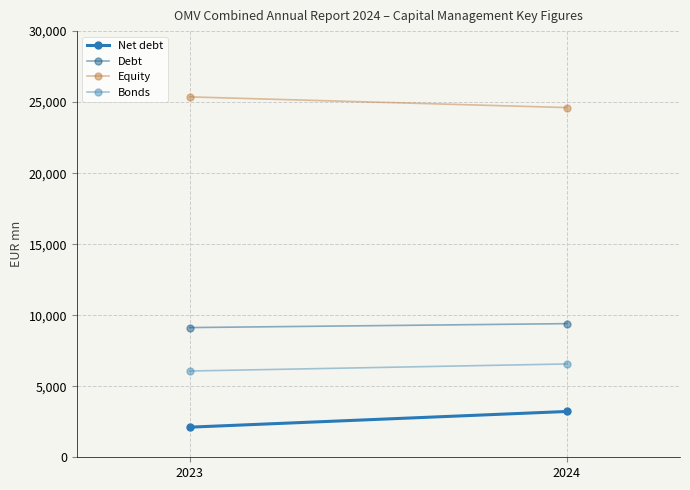

Which has a higher value, 2024 or 2023?

2024